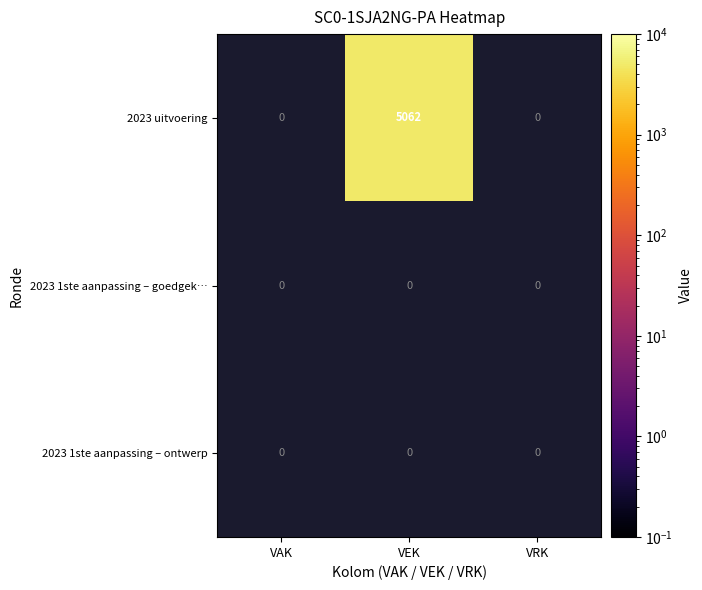

True or false: 2023 uitvoering has a value of 2992 at VEK.

False